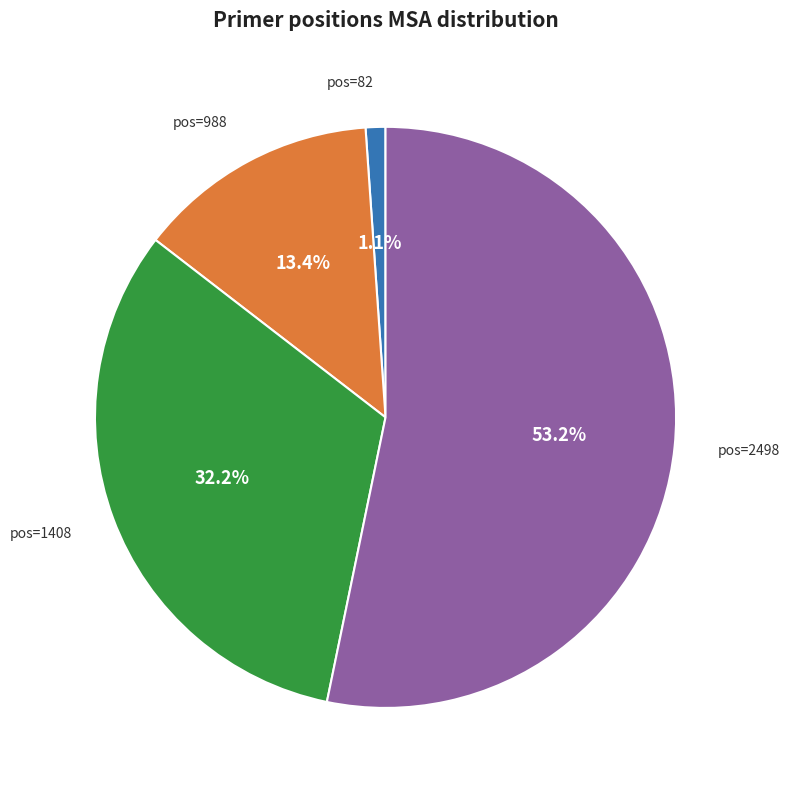

Which slice is the smallest?

pos=82